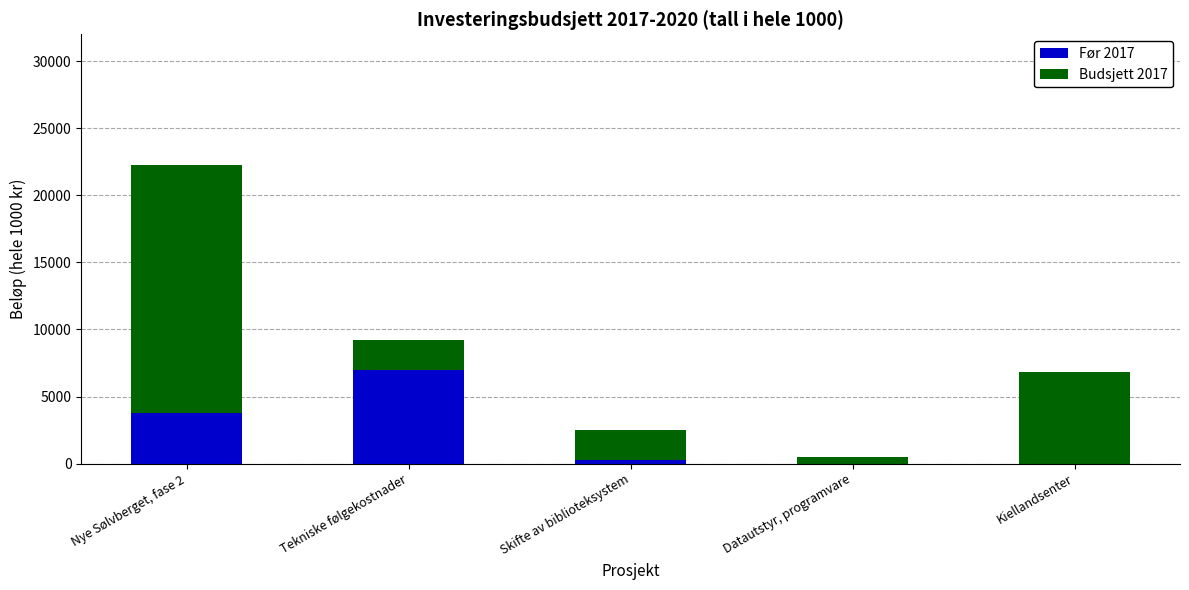

Reading left to right, list the values for the Før 2017 series.

Nye Sølvberget, fase 2=3800	Tekniske følgekostnader=7000	Skifte av biblioteksystem=300	Datautstyr, programvare=0	Kiellandsenter=0